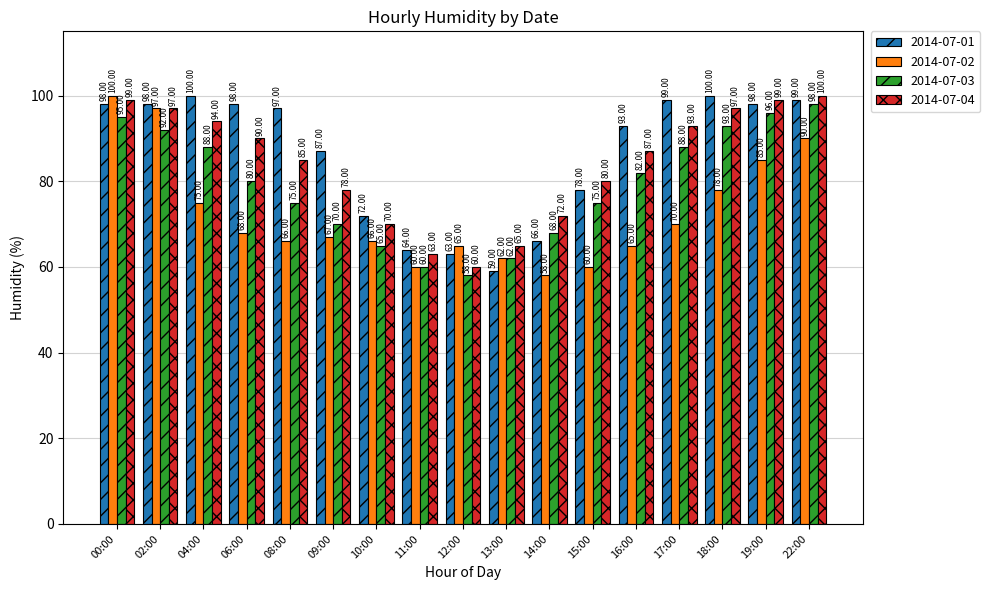

What is the average value of the 2014-07-02 series?

72